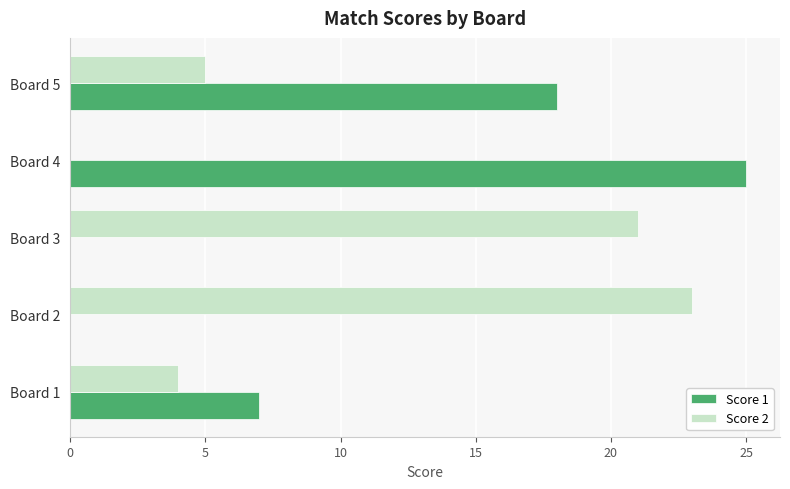

What are all the series names shown in the legend?

Score 1, Score 2